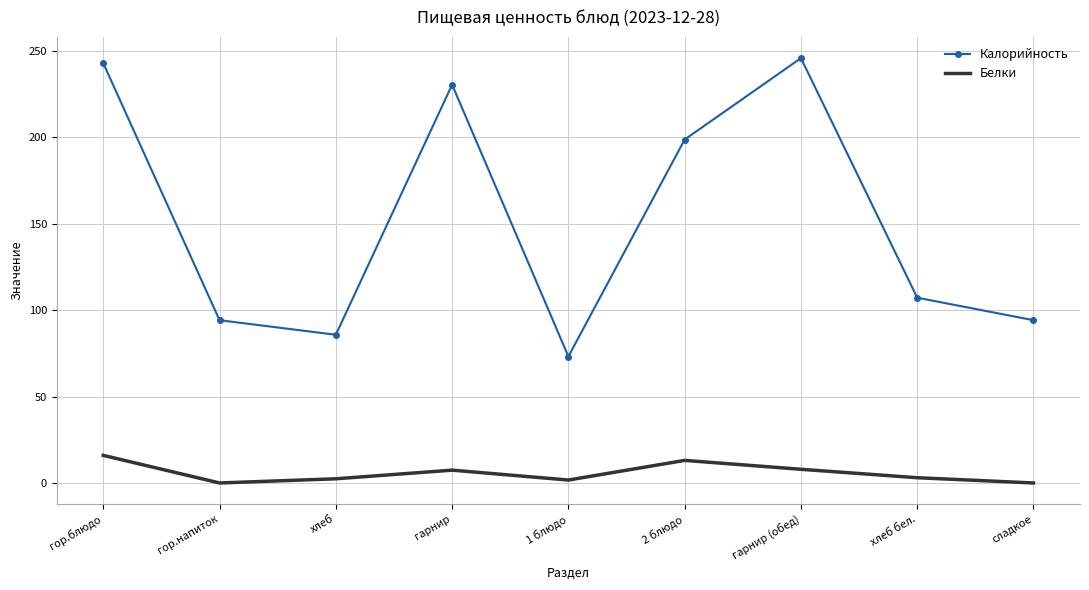

How many values in the Калорийность series are below 107?

4